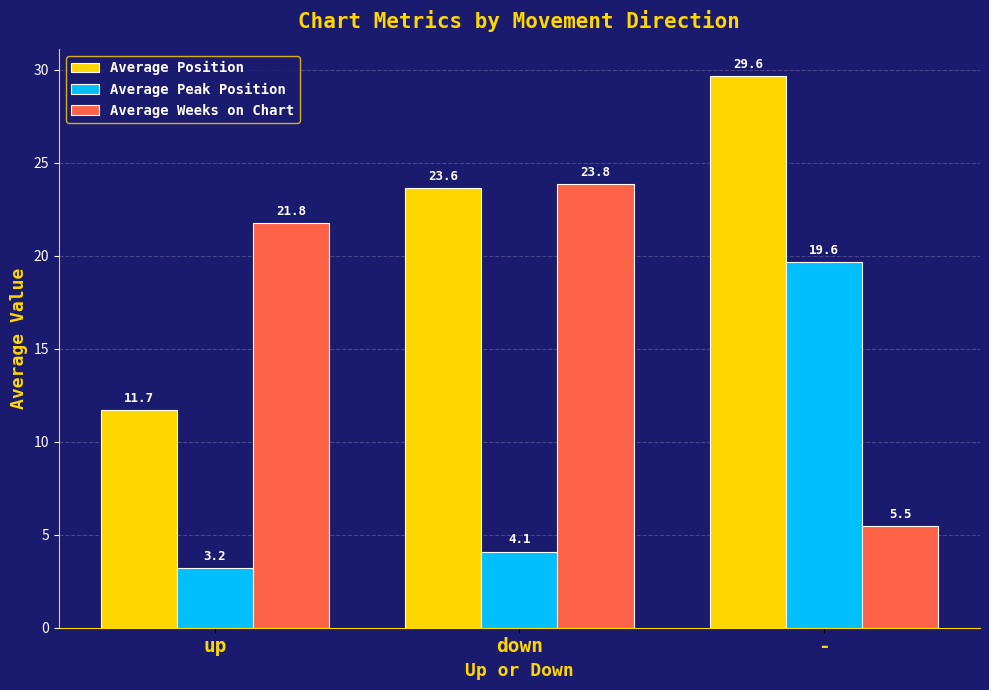

At which category is the sum across all series the highest?

-